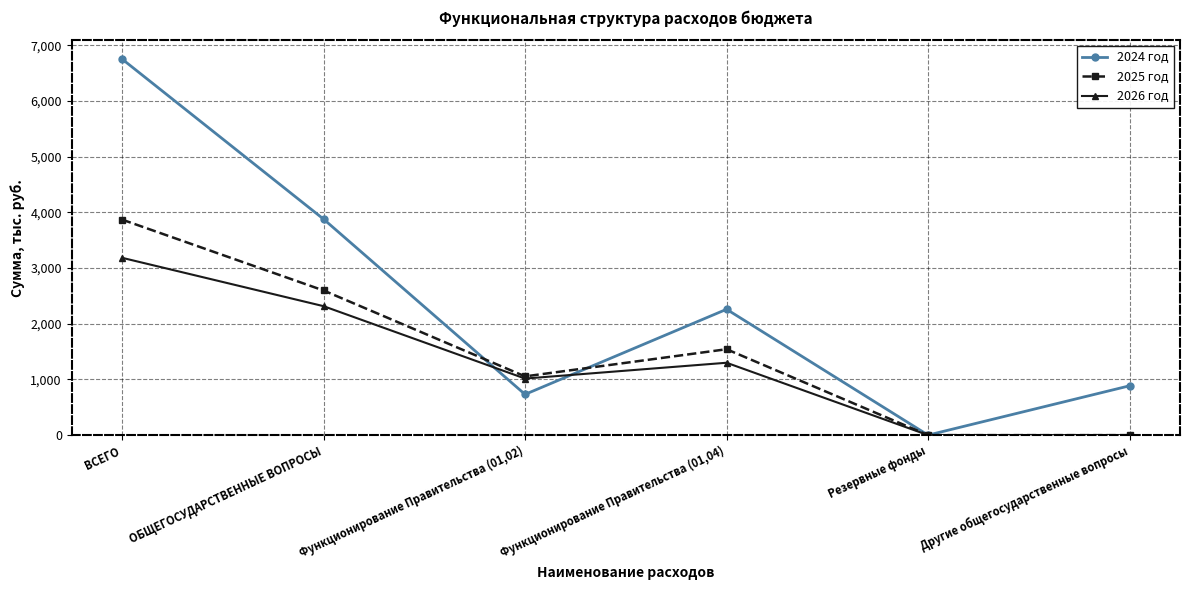

What is the label of the 5th point from the right?

ОБЩЕГОСУДАРСТВЕННЫЕ ВОПРОСЫ